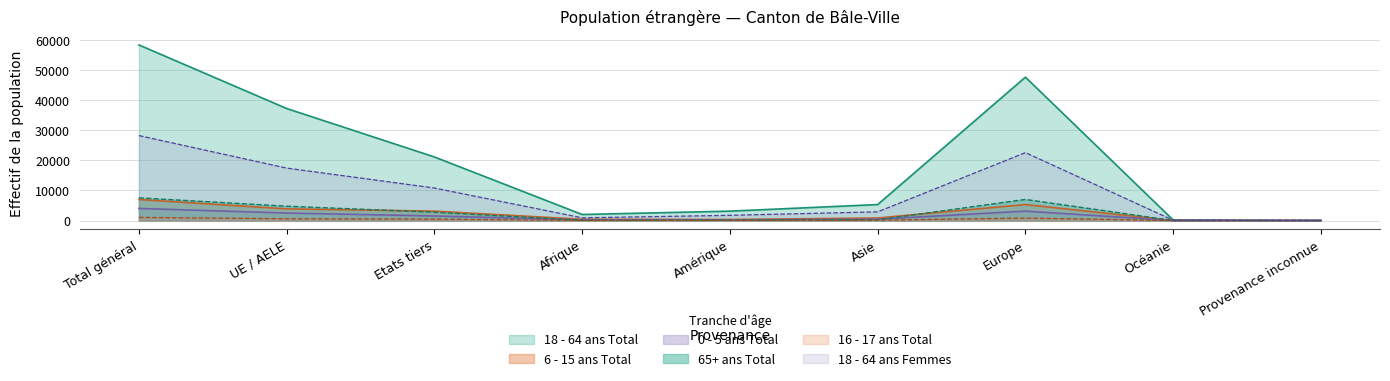

How many data points in 16 - 17 ans Total are above 113?

4